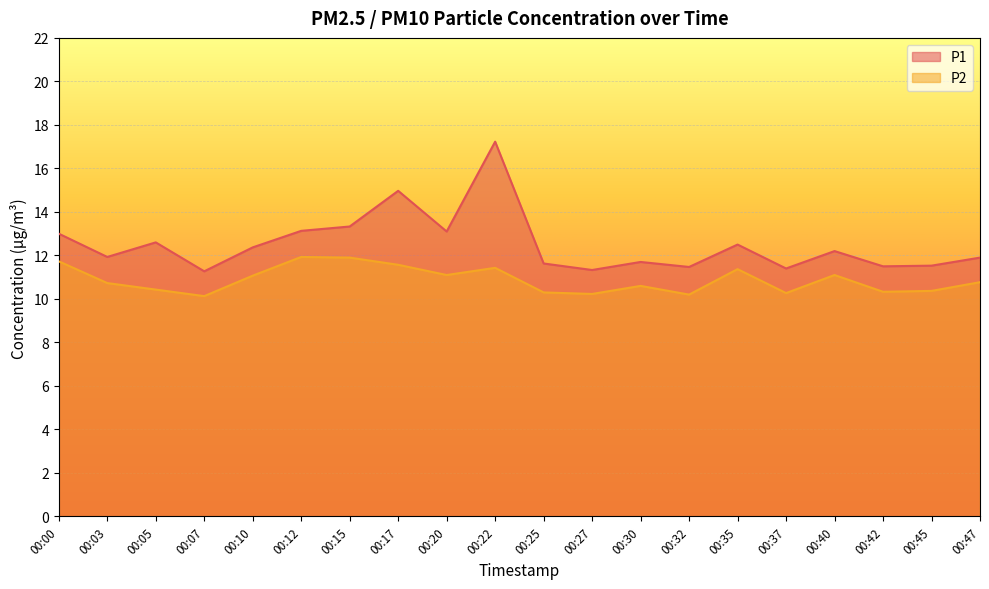

Between 00:20 and 00:40, which series saw the biggest shift?

P1